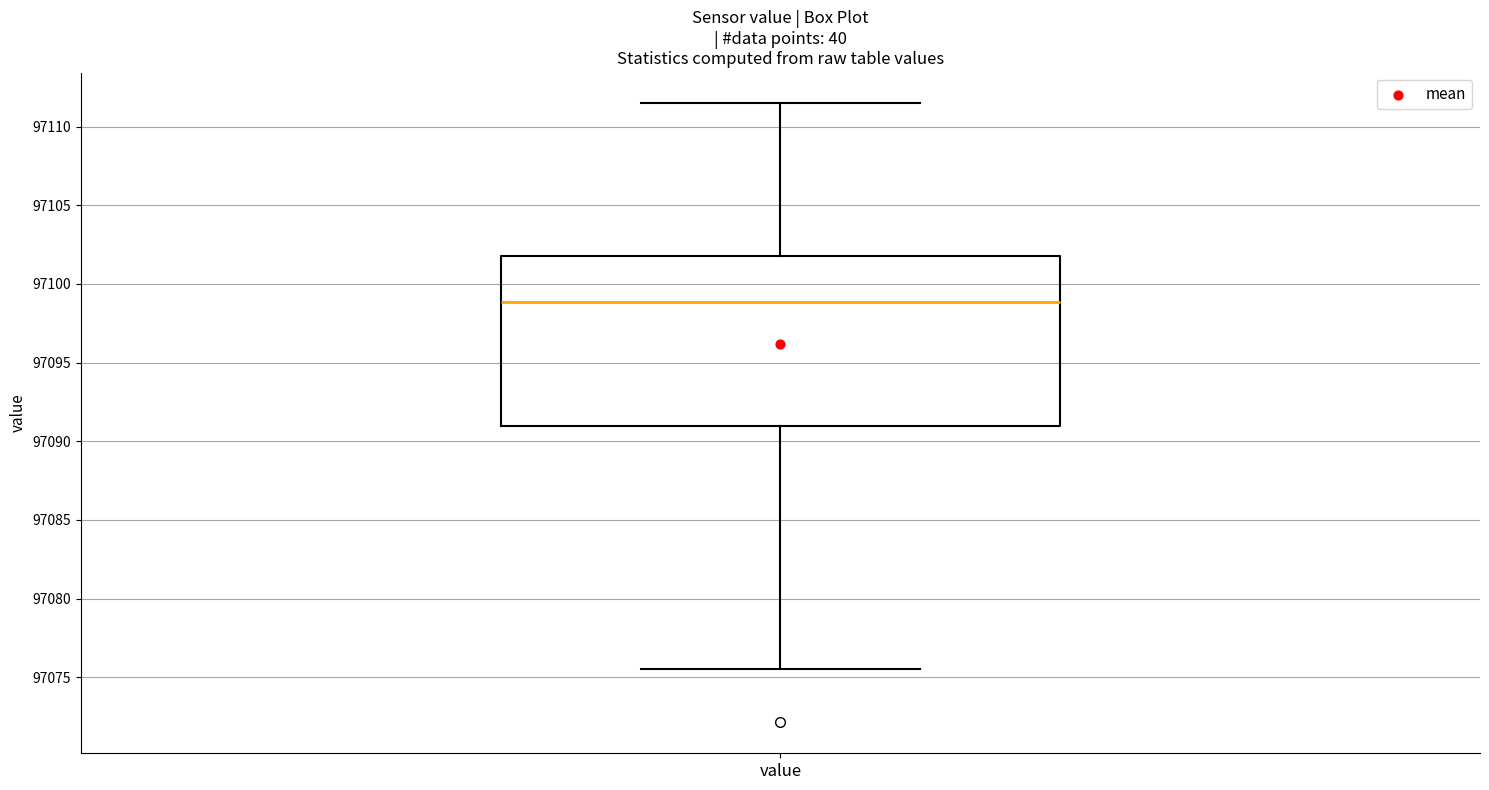

Where does the lower whisker of the box for value end on the y-axis? The values are not printed on the chart, so give them approximately, as read against the axis.

97075.5